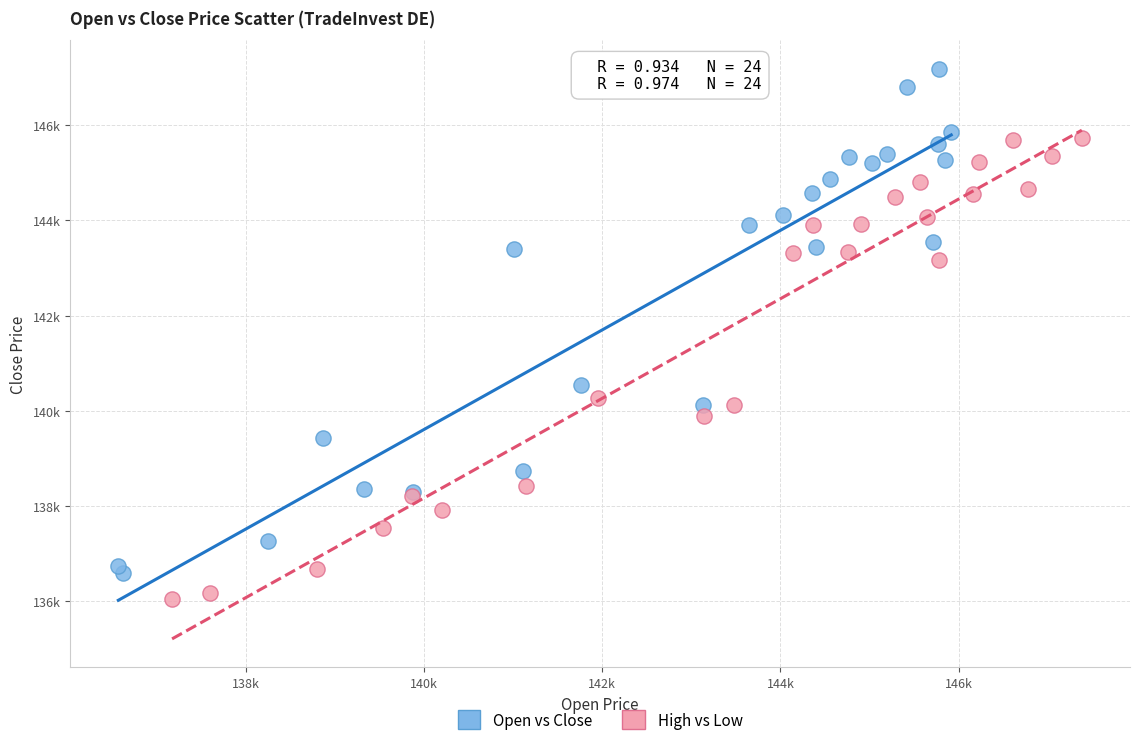

What are all the series names shown in the legend?

Open vs Close, High vs Low